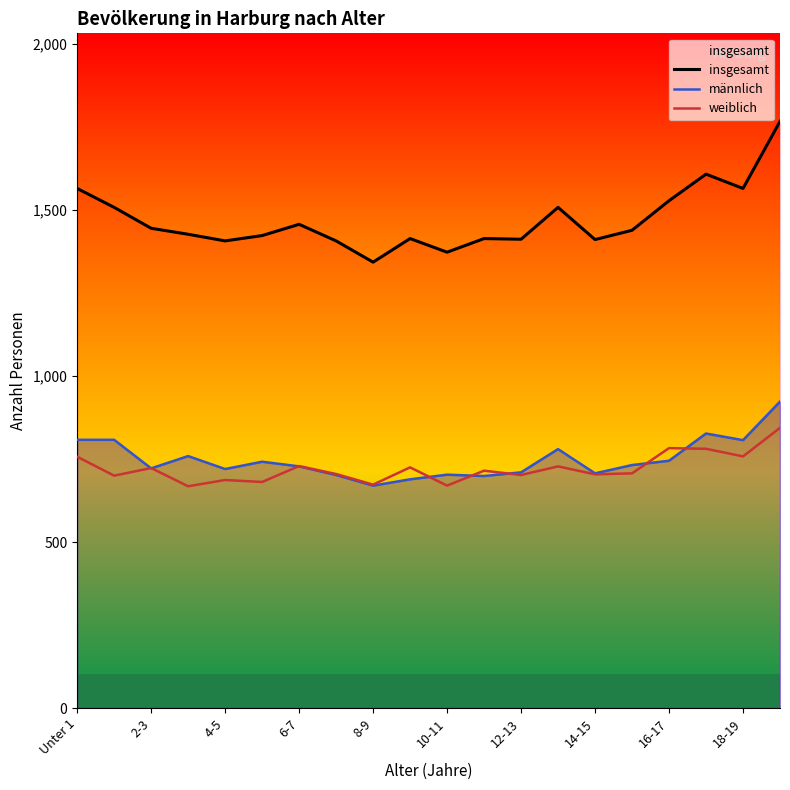

What is the sum of all weiblich values?

14440